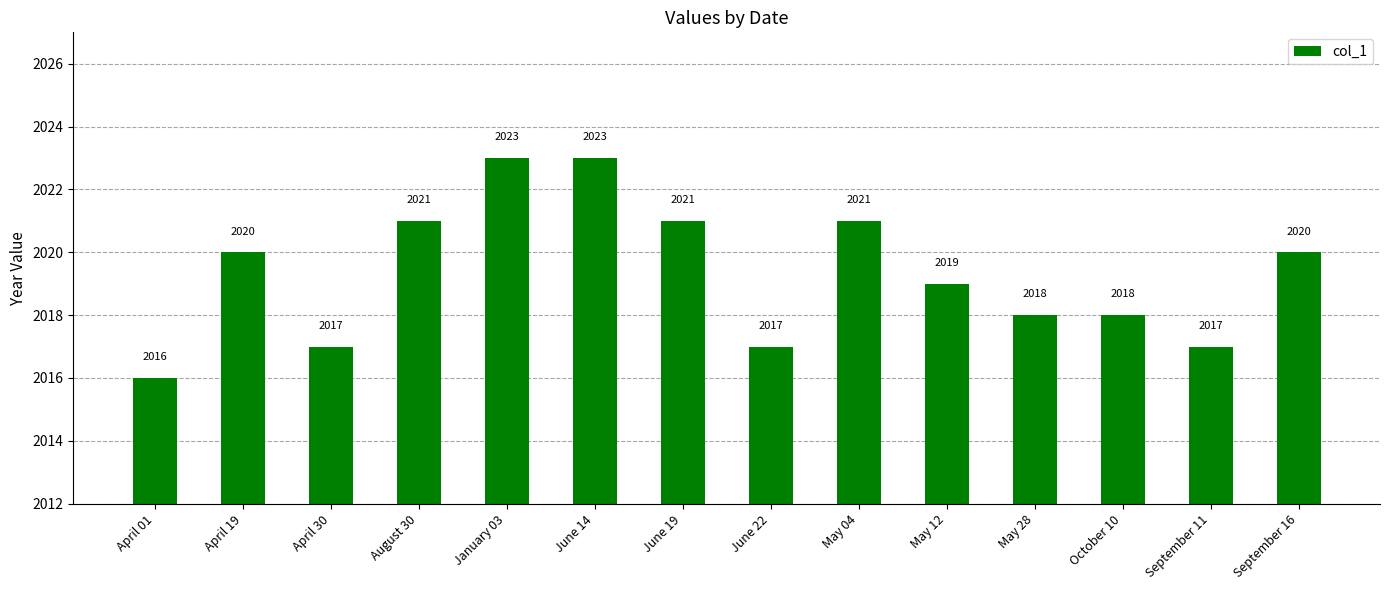

What is the label of the 11th bar from the right?

August 30